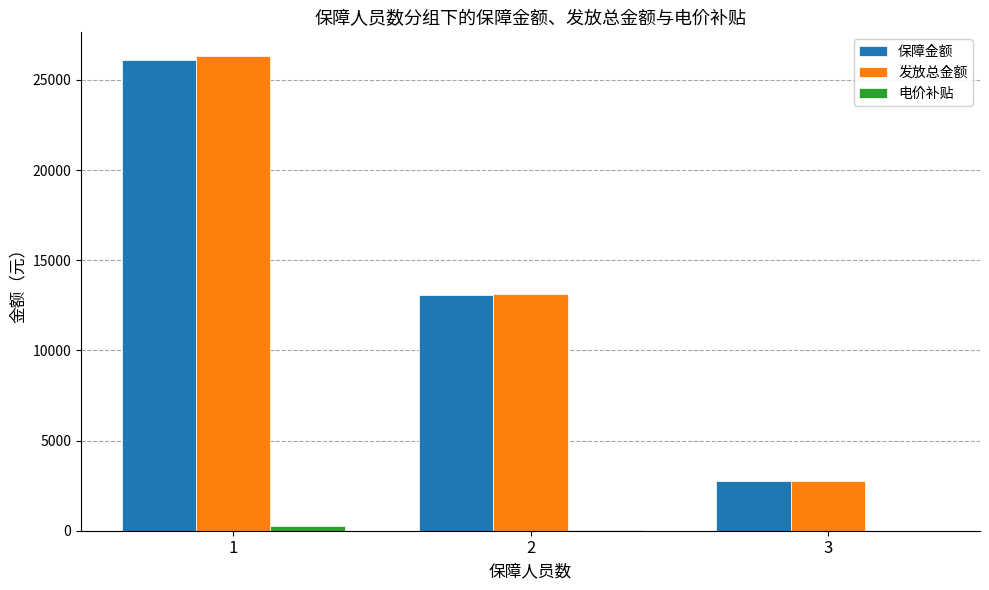

The value of 保障金额 at 1 is 26080.0. True or false?

True